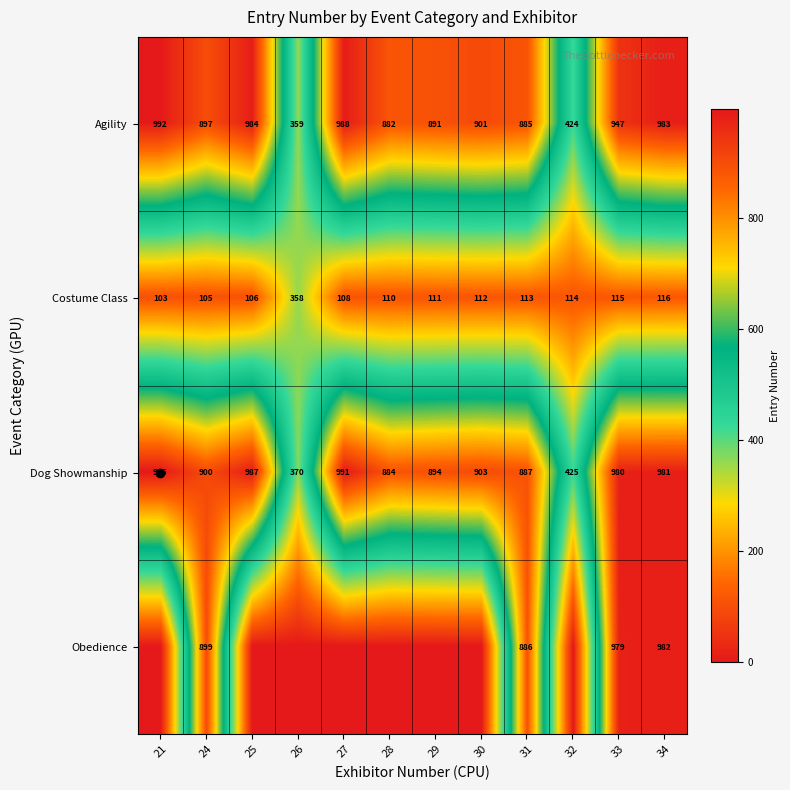

Which has a higher value, 30 or 31?

30